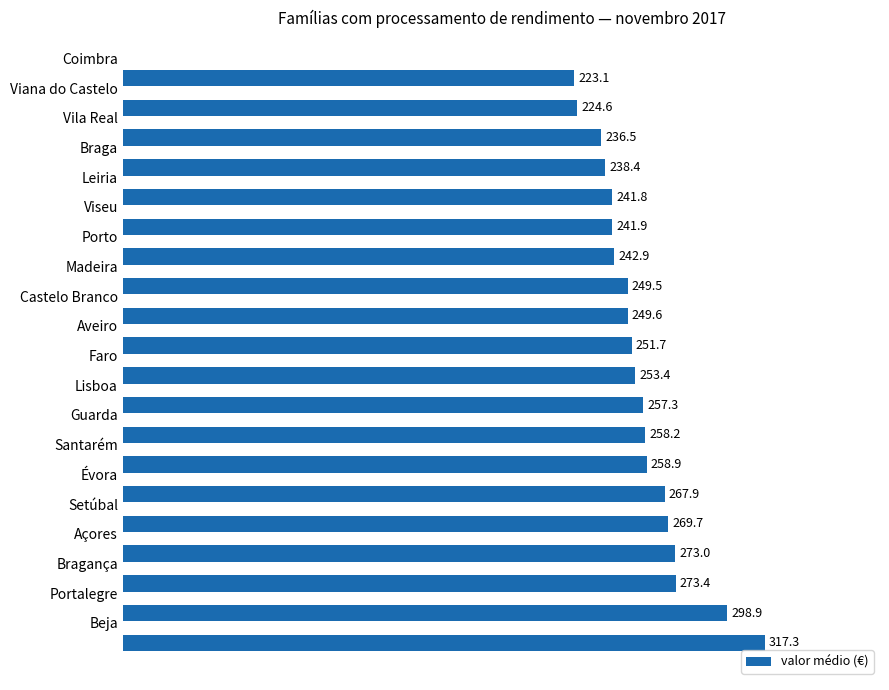

What is the difference between the maximum and minimum values?

94.2